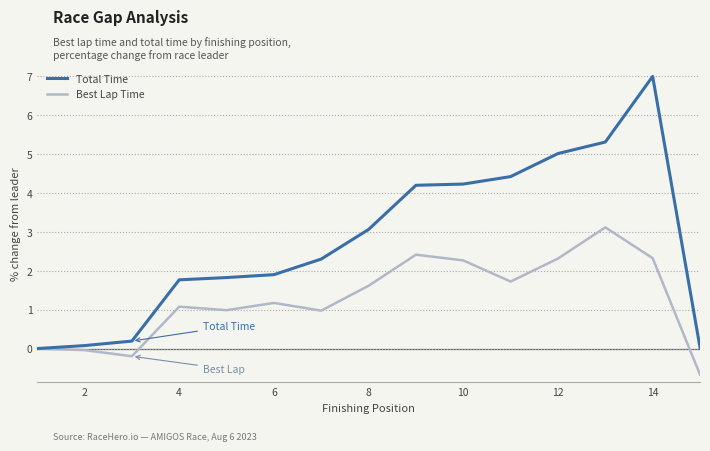

What is the greatest value displayed?

7.0